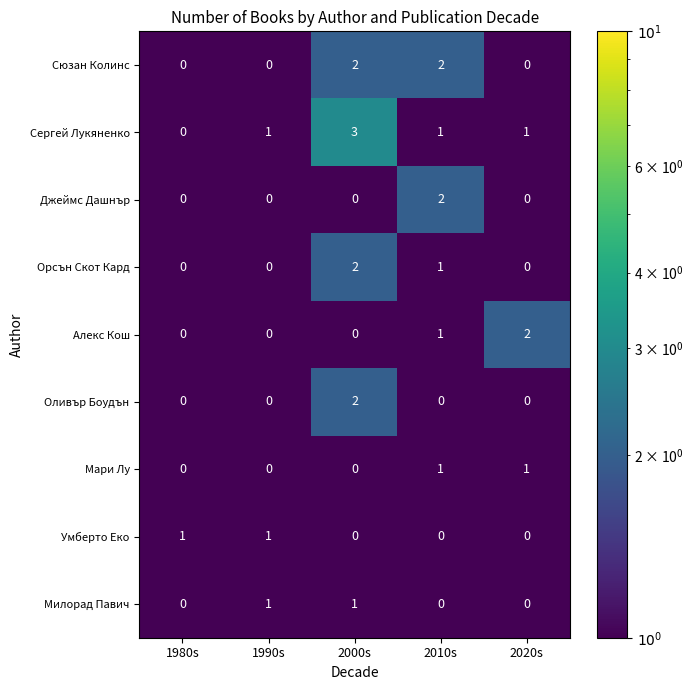

Is the value of Мари Лу at 2020s greater than the value of Сюзан Колинс at 2010s?

No